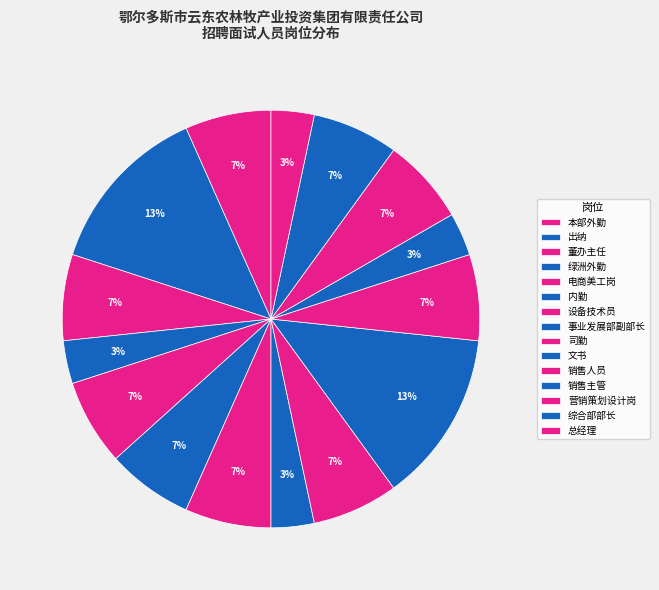

To the nearest percent, what portion does 设备技术员 represent?

7%